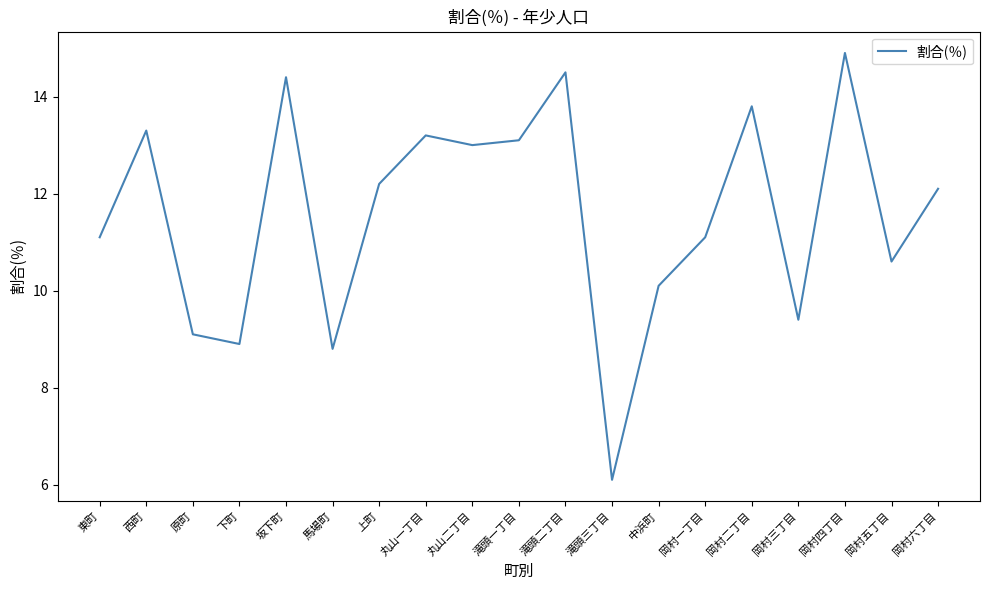

What position from the left is 岡村六丁目?

19